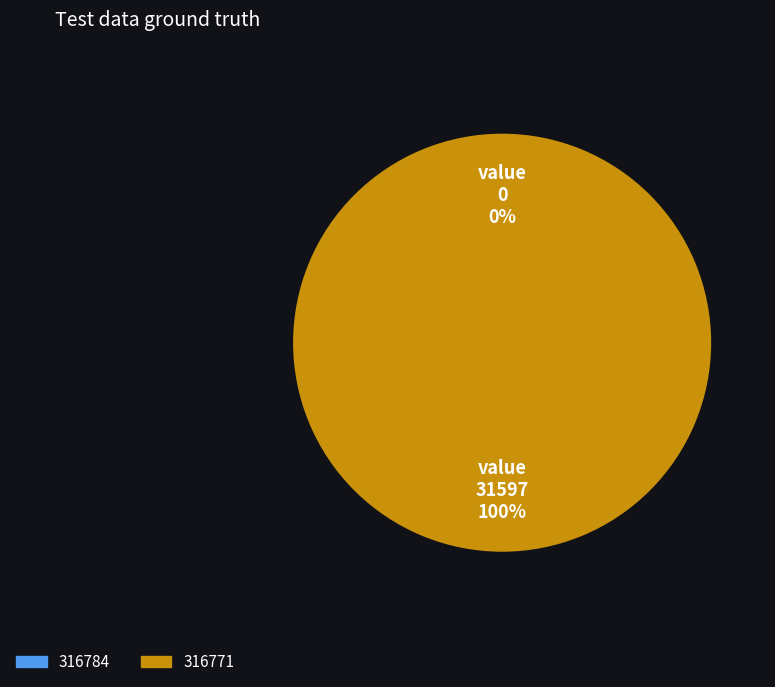

True or false: 316771 accounts for 99% of the total.

False